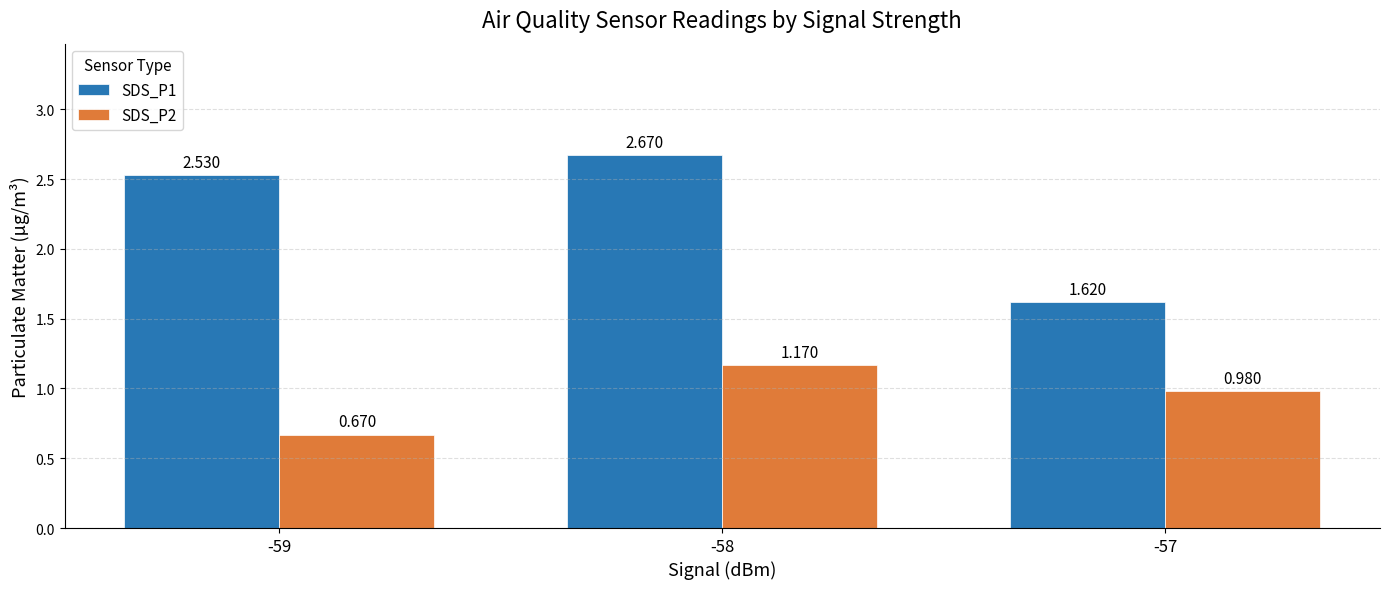

What is the difference between the highest and lowest values at -58?

1.5